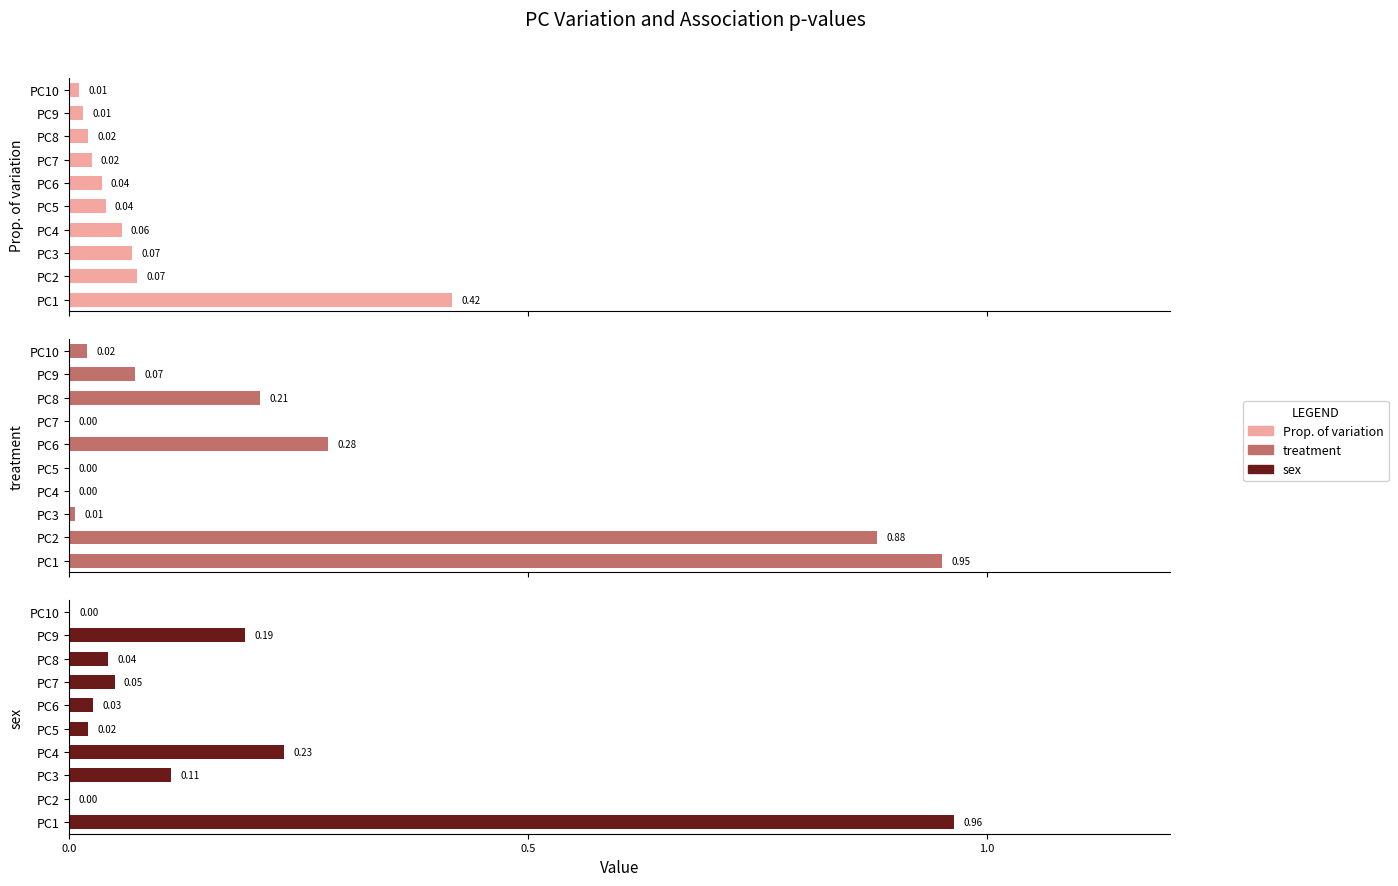

How many distinct data groups are displayed?

3